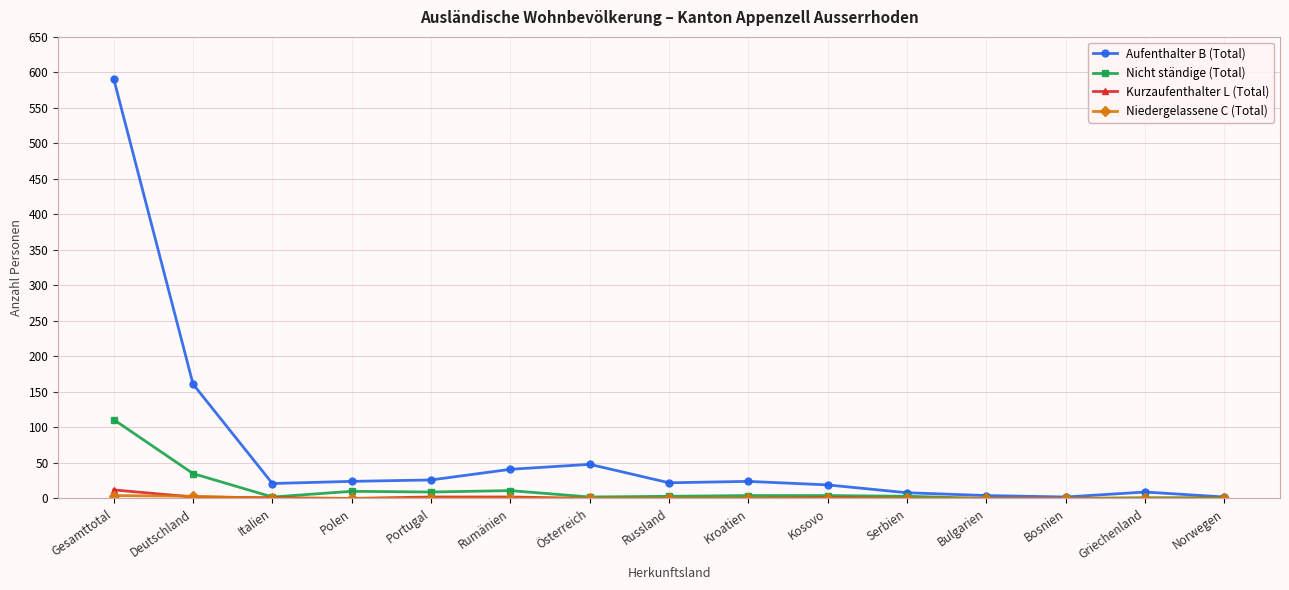

At which label does Nicht ständige (Total) reach its peak?

Gesamttotal